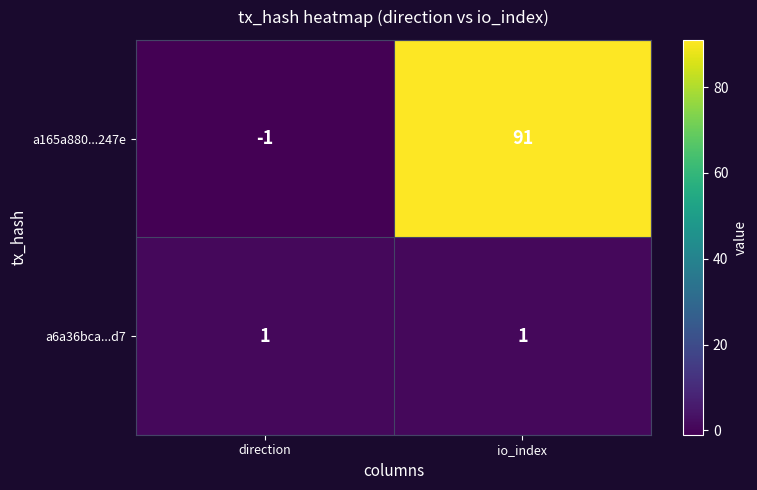

Reading right to left, list all the values displayed in this chart.

a165a880...247e: 91	-1
a6a36bca...d7: 1	1